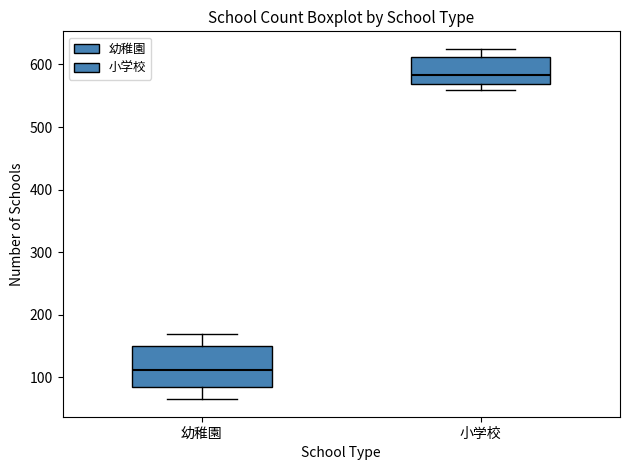

Comparing the boxes themselves (not the whiskers), which one is the tallest?

幼稚園